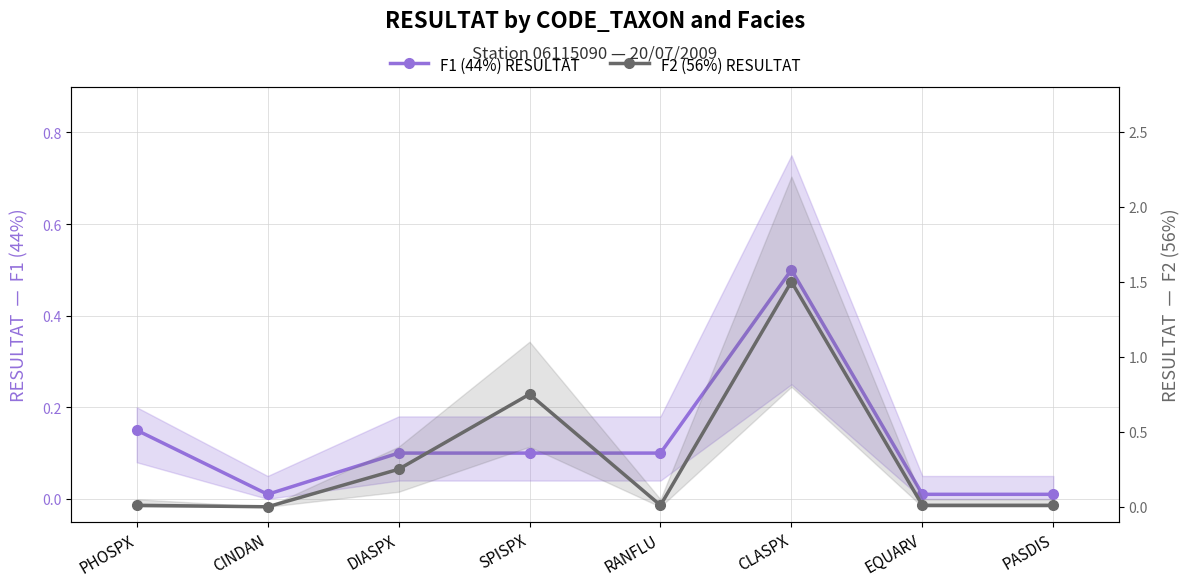

What is the difference between the F2 (56%) RESULTAT values at DIASPX and RANFLU?

0.2